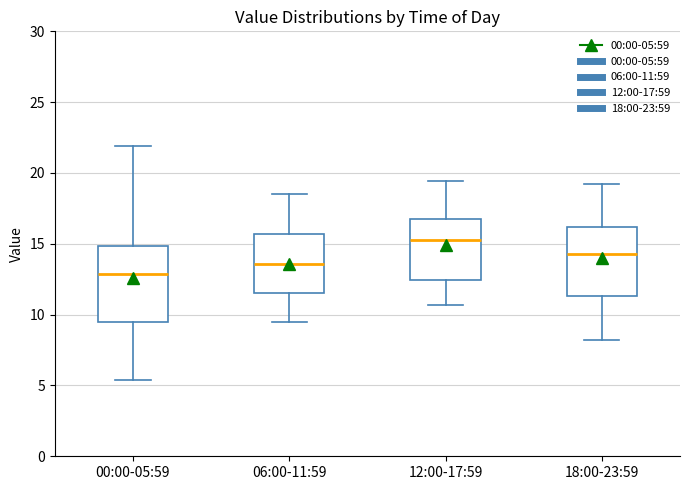

Reading left to right, transcribe this box plot: for each box, give where its median line is, the range the box spans, and where its two whiskers end, as read against the y-axis. The values are not printed on the chart, so give them approximately, as read against the axis.

00:00-05:59: median 13.0, box 9.5 to 15.0, whiskers 5.5 to 22.0
06:00-11:59: median 13.5, box 11.5 to 15.5, whiskers 9.5 to 18.5
12:00-17:59: median 15.5, box 12.5 to 16.5, whiskers 10.5 to 19.5
18:00-23:59: median 14.5, box 11.5 to 16.0, whiskers 8.0 to 19.0